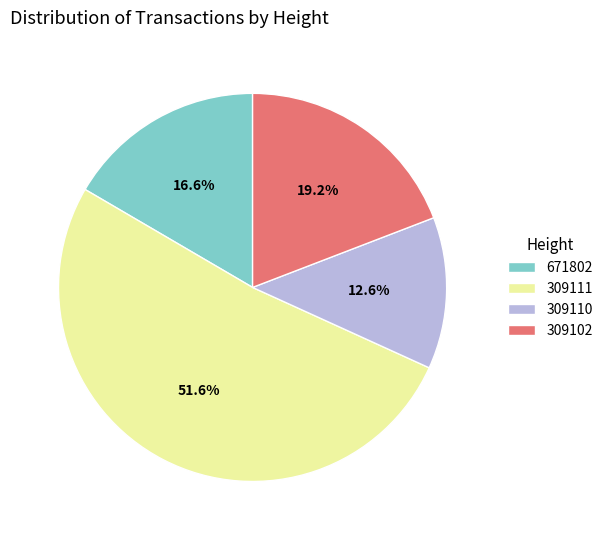

Do 671802 and 309110 together represent more than half of the pie?

No